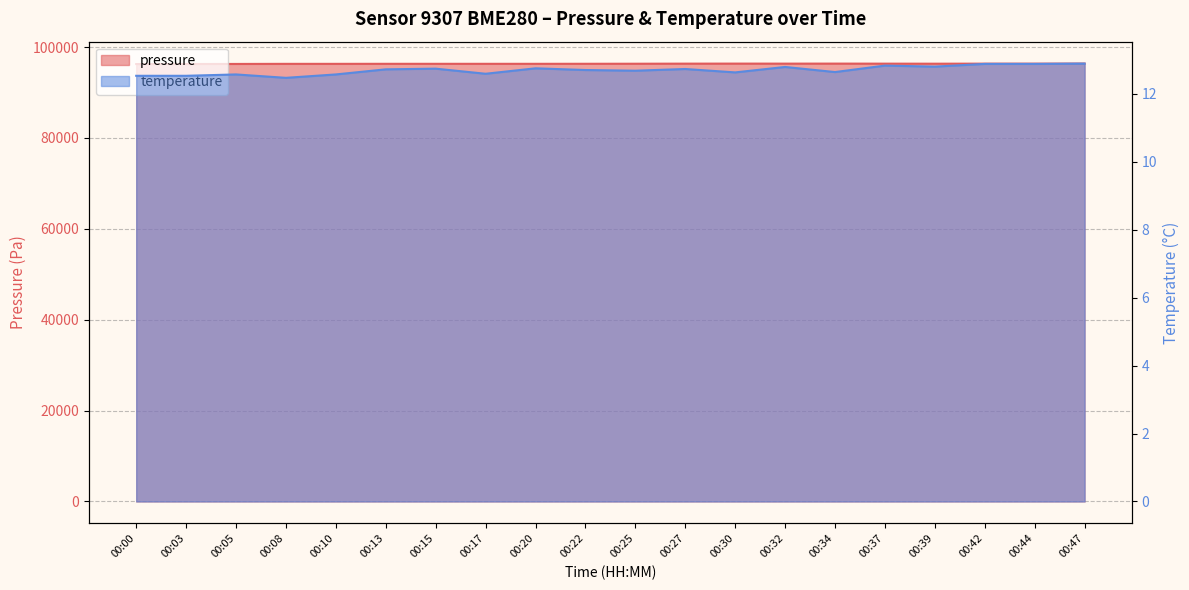

Does the chart display data point markers on the line(s)?

No